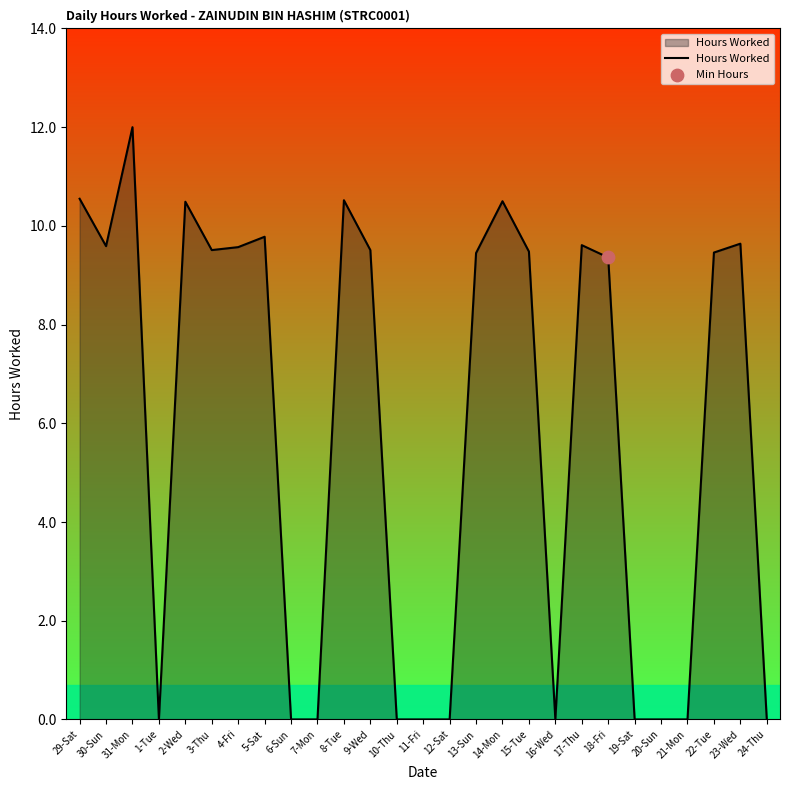

Which has a higher value, 4-Fri or 21-Mon?

4-Fri